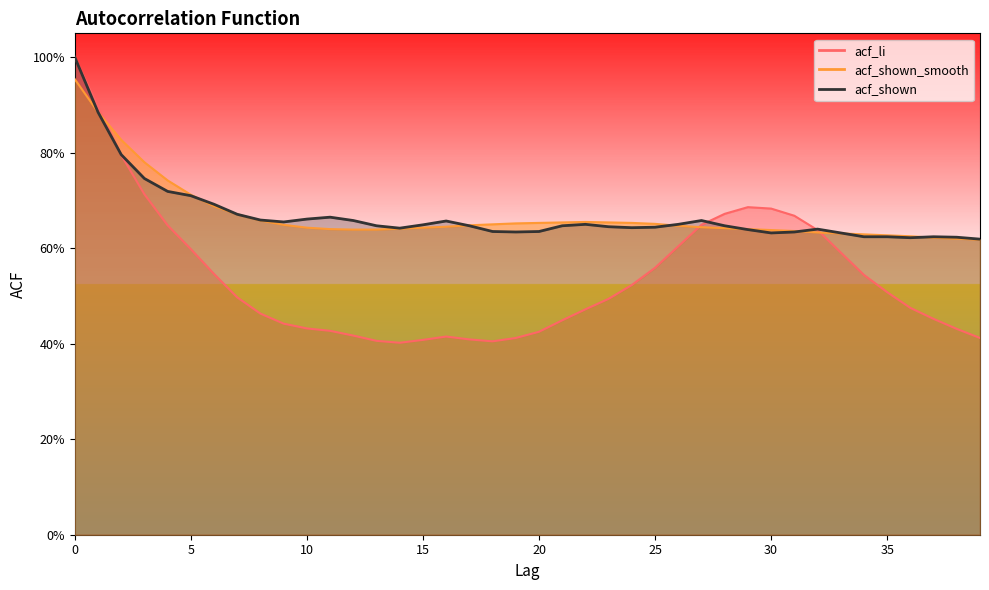

At 13, list the series in order from smallest to largest.

acf_li, acf_shown_smooth, acf_shown